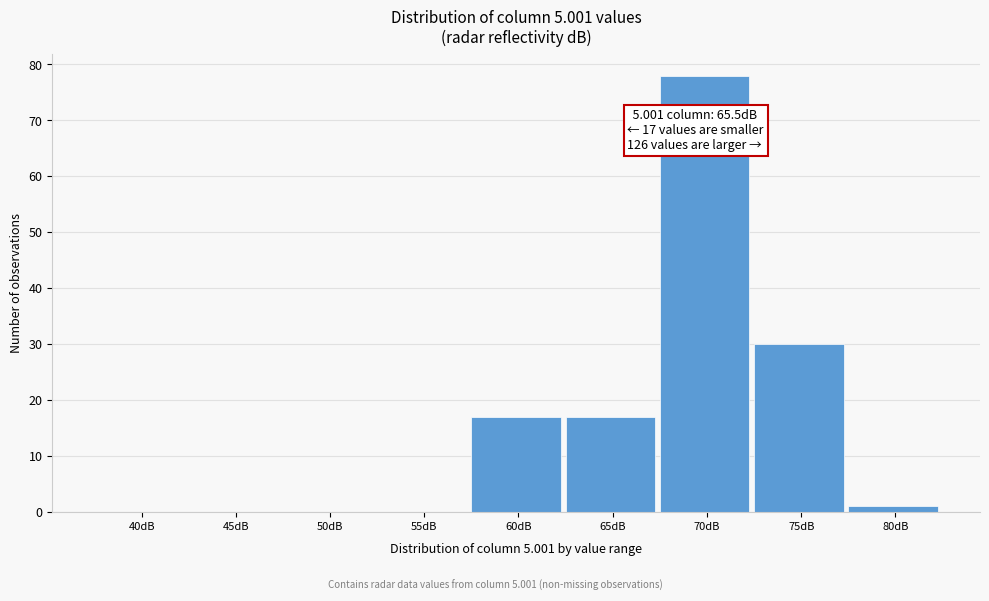

Reading left to right, extract all data points from this chart.

40dB=0	45dB=0	50dB=0	55dB=0	60dB=17	65dB=17	70dB=78	75dB=30	80dB=1